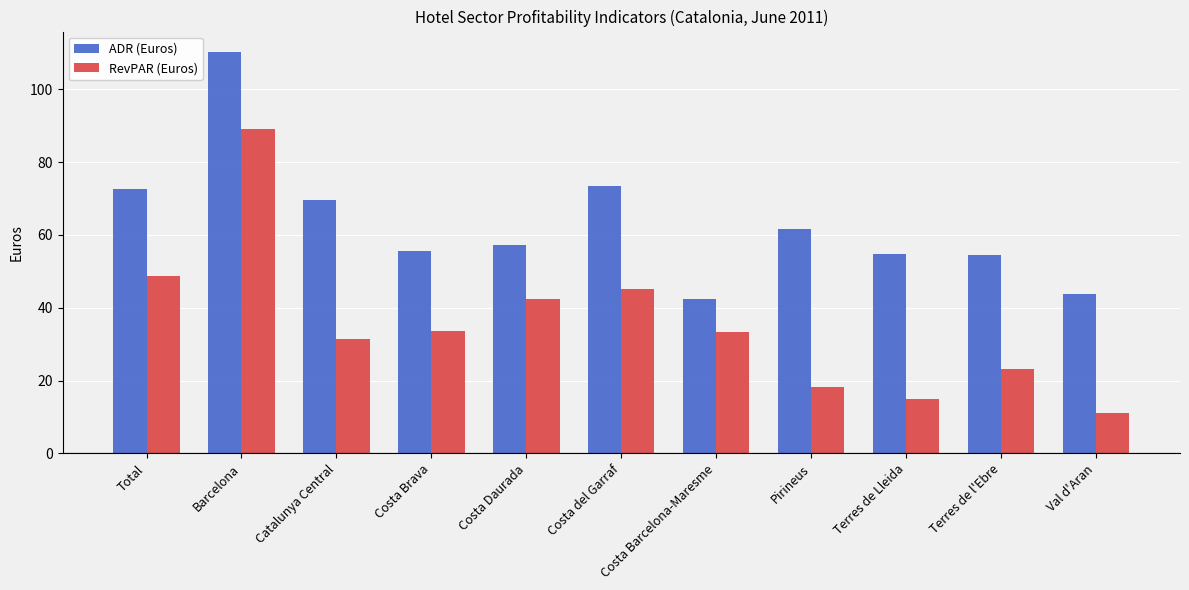

Rank the series by their maximum value, from lowest to highest.

RevPAR (Euros), ADR (Euros)